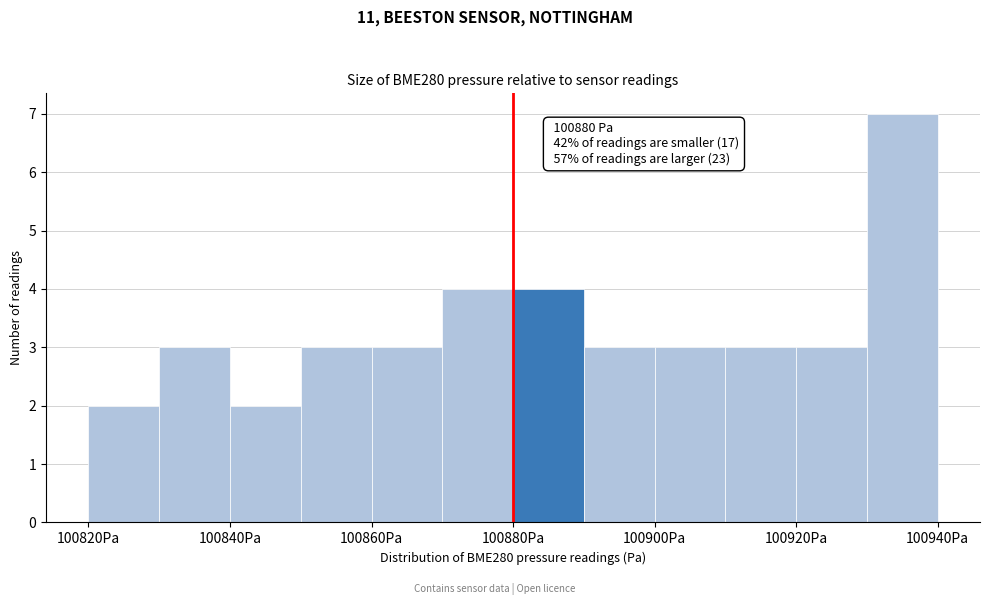

Over which range of the x-axis is the bar tallest?

100930 to 100940